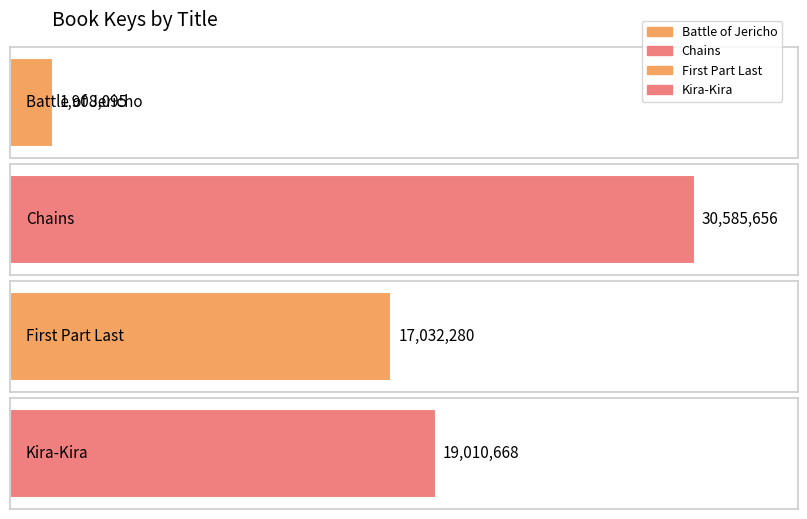

What is the label of the 3rd bar from the left?

First Part Last